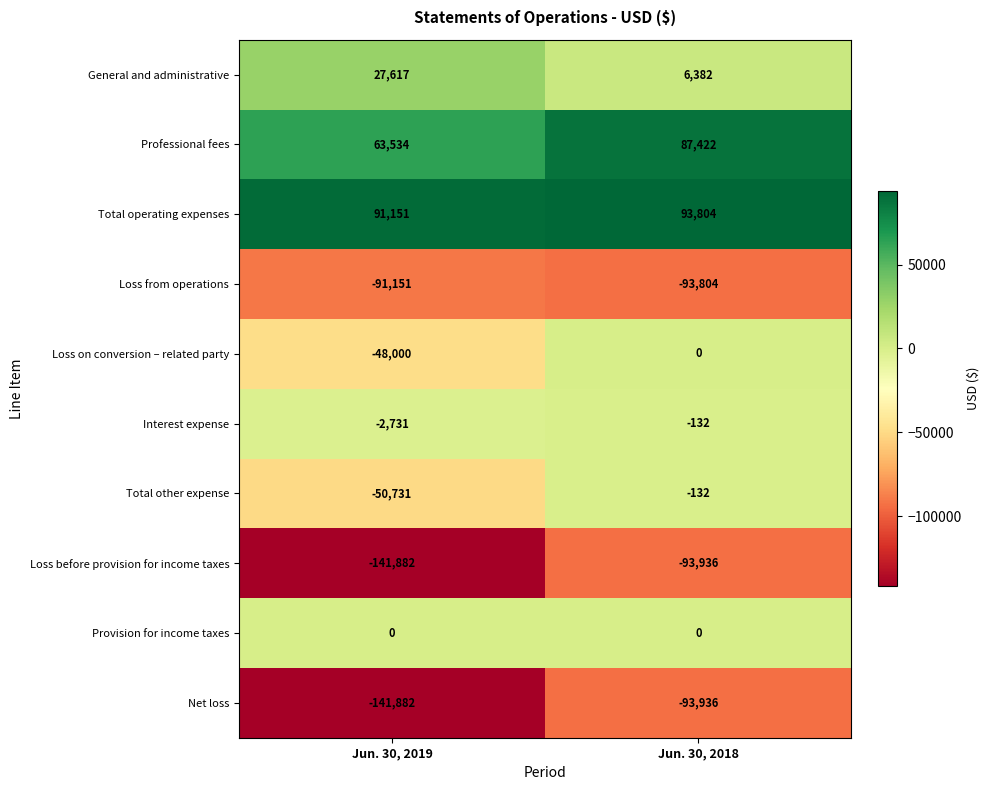

Where is Total other expense nearest to the value -25431?

Jun. 30, 2018